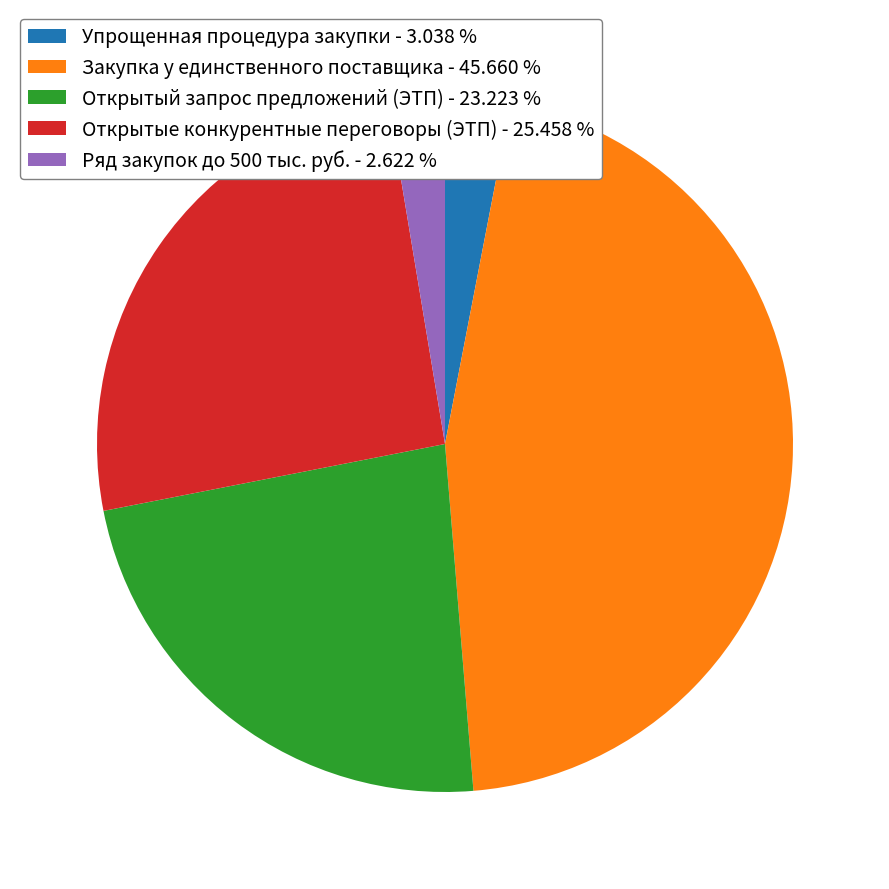

Is it true that Открытый запрос предложений (ЭТП) is 23% of the pie?

True